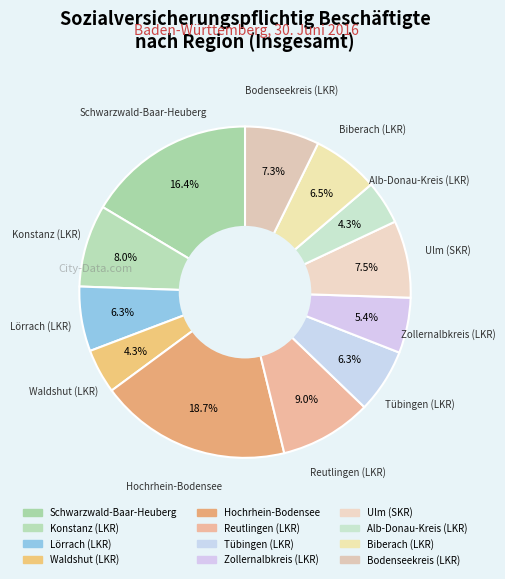

What is the ratio of the value at Waldshut (LKR) to the value at Schwarzwald-Baar-Heuberg?

0.3